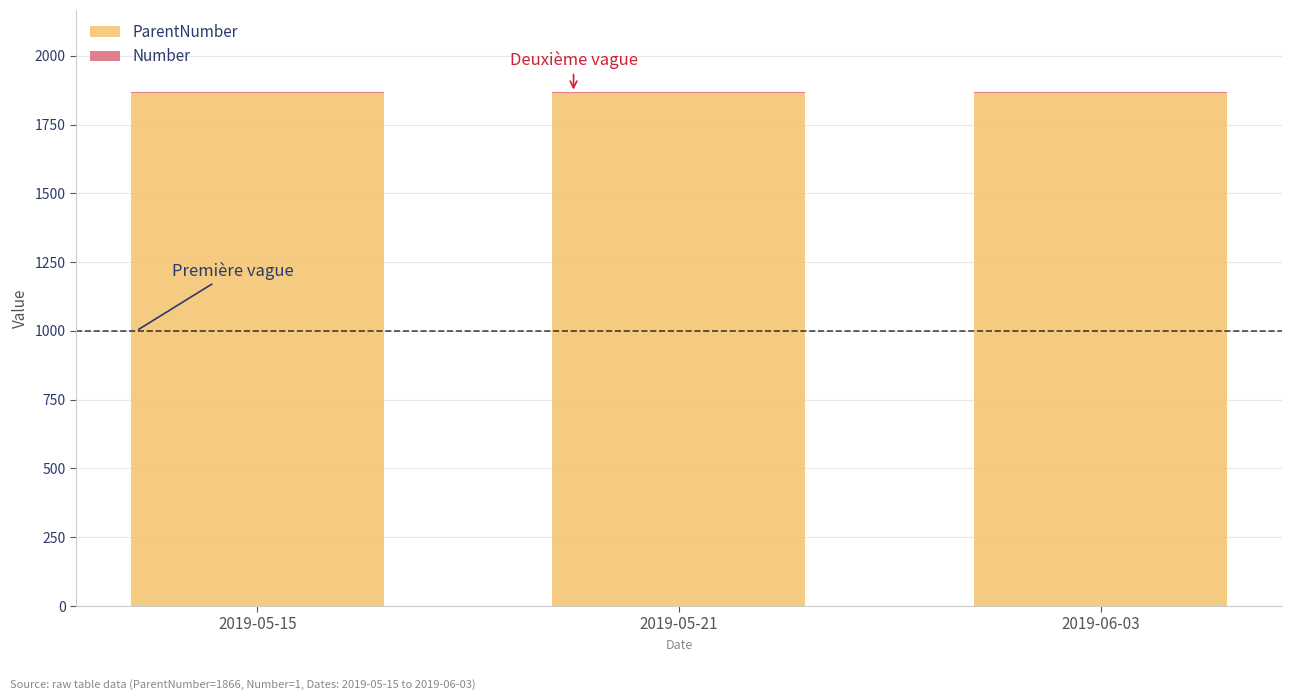

At which label is Number closest to 1?

2019-05-15